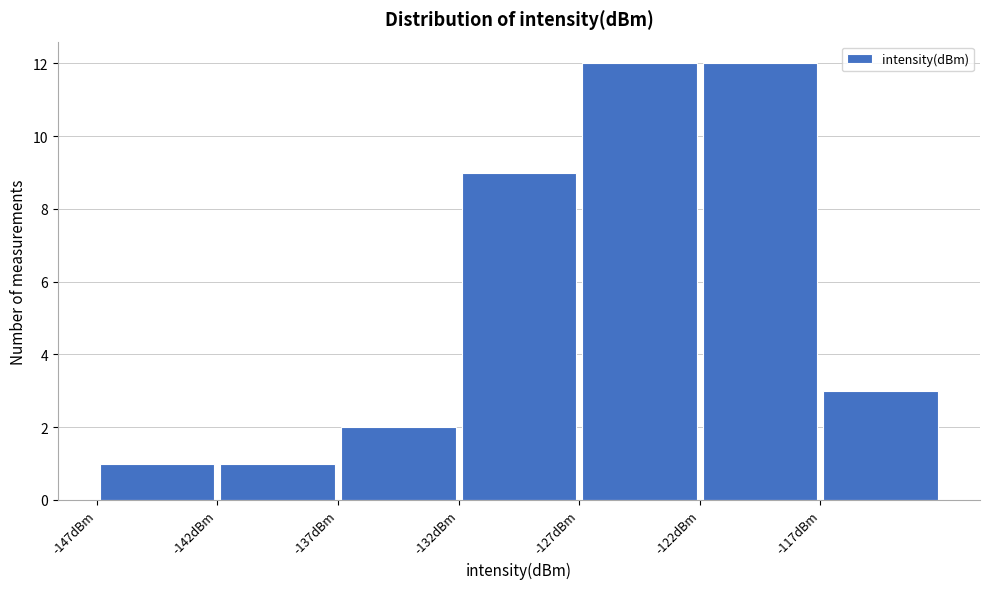

Reading left to right, transcribe this chart: for each bar, give the range it covers on the x-axis and its height. The values are not printed on the chart, so give them approximately, as read against the axis.

-147 to -142: 1
-142 to -137: 1
-137 to -132: 2
-132 to -127: 9
-127 to -122: 12
-122 to -117: 12
-117 to -112: 3